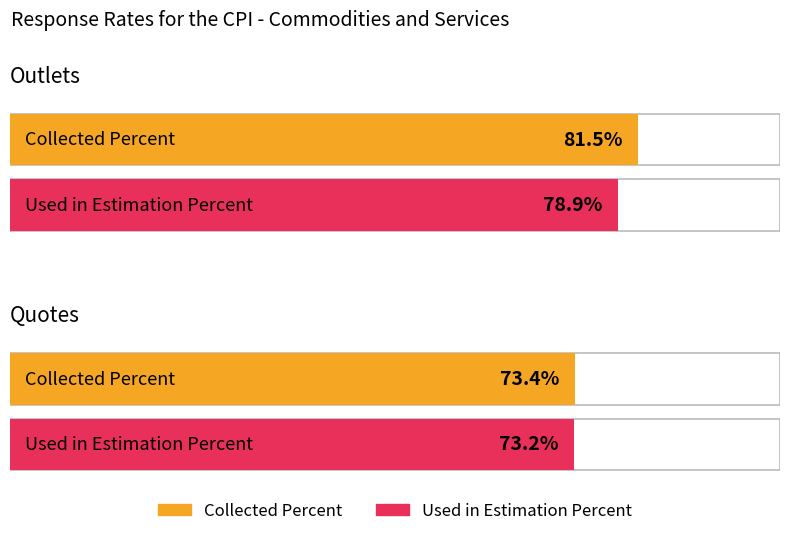

What position from the right is Outlets?

2